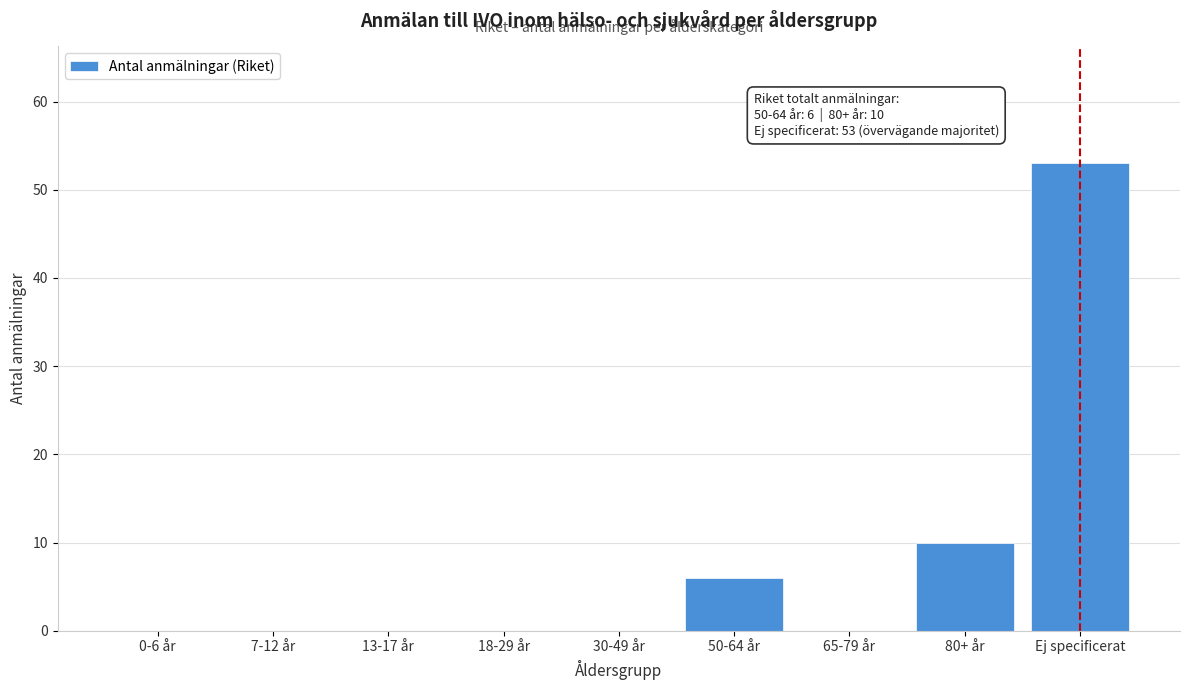

Reading left to right, extract all data points from this chart.

0-6 år=0	7-12 år=0	13-17 år=0	18-29 år=0	30-49 år=0	50-64 år=6	65-79 år=0	80+ år=10	Ej specificerat=53